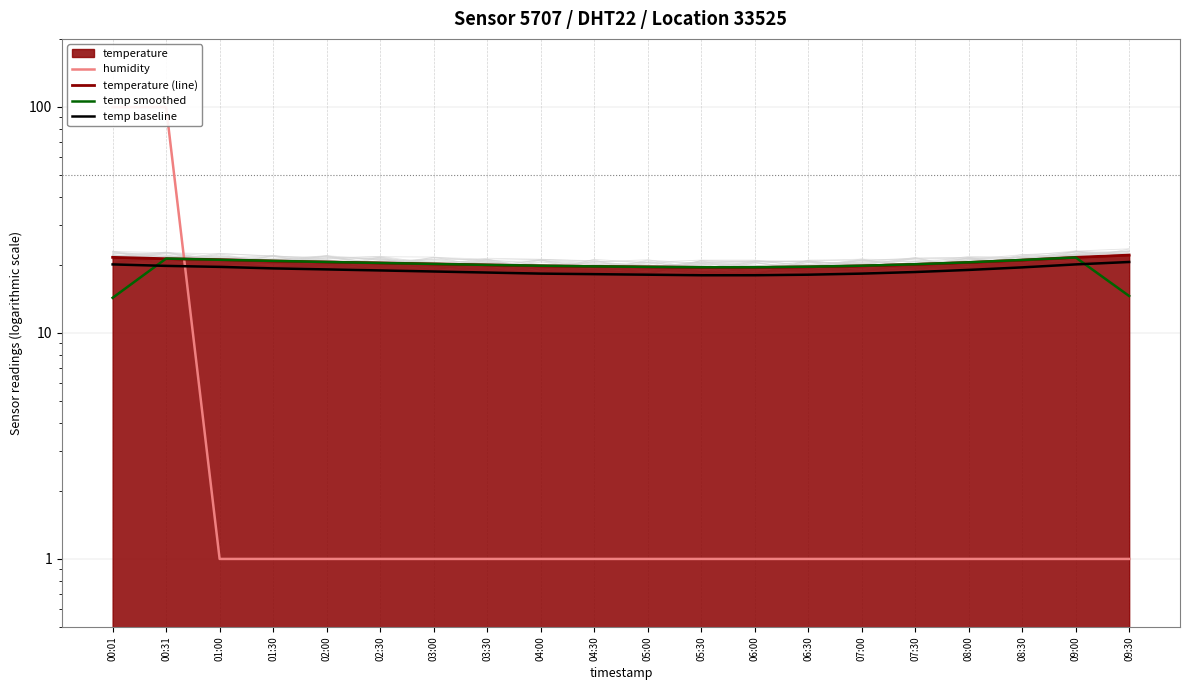

What is the maximum value for humidity?

99.9